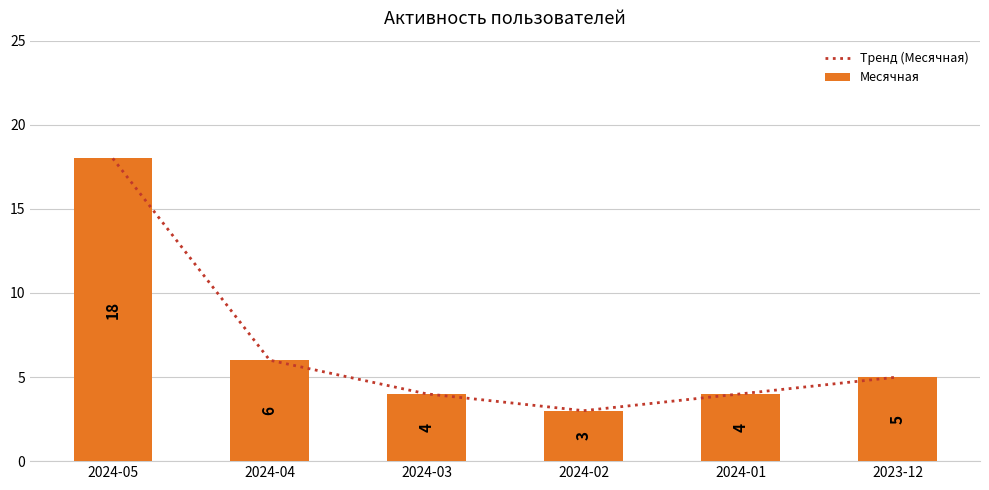

What is the difference between the Тренд (Месячная) values at 2023-12 and 2024-04?

1